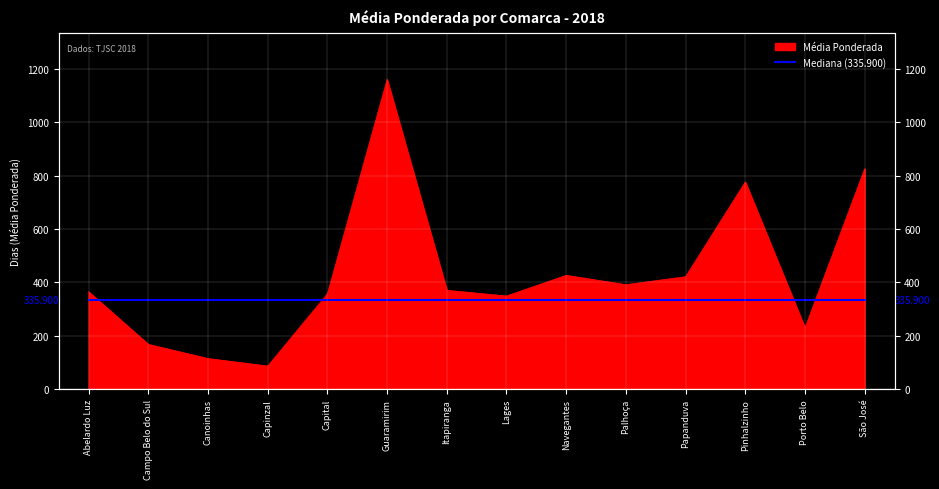

Which label corresponds to the smallest value in the chart?

Capinzal